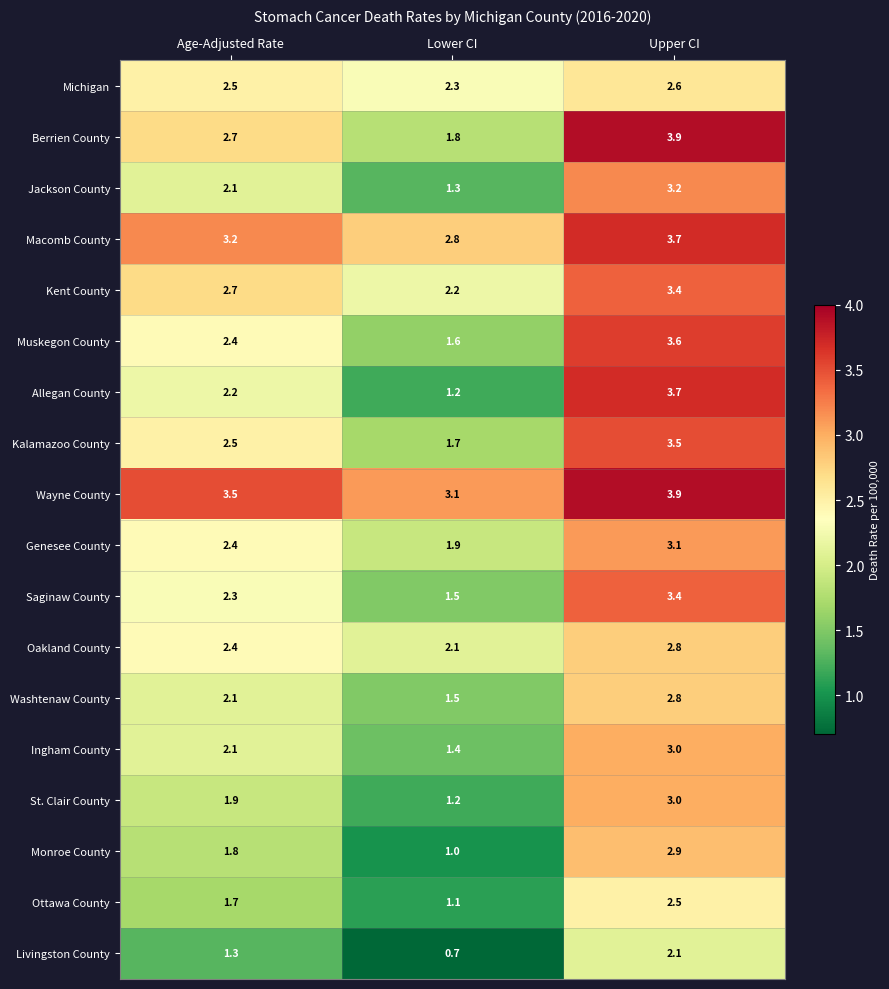

What is the difference between the maximum and minimum values in the Washtenaw County series?

1.3